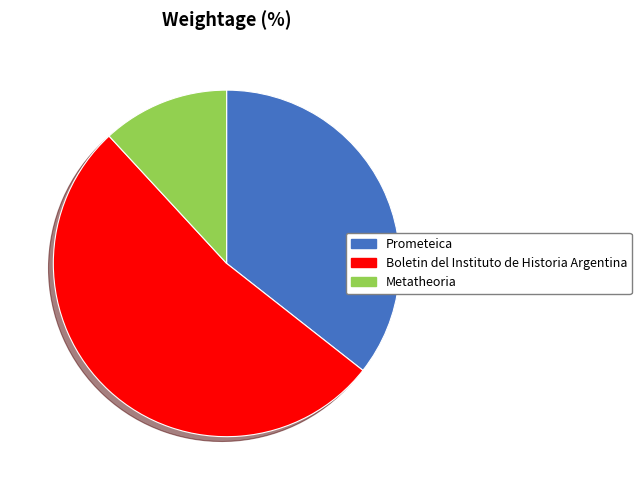

Does Boletin del Instituto de Historia Argentina represent more than half of the total?

Yes